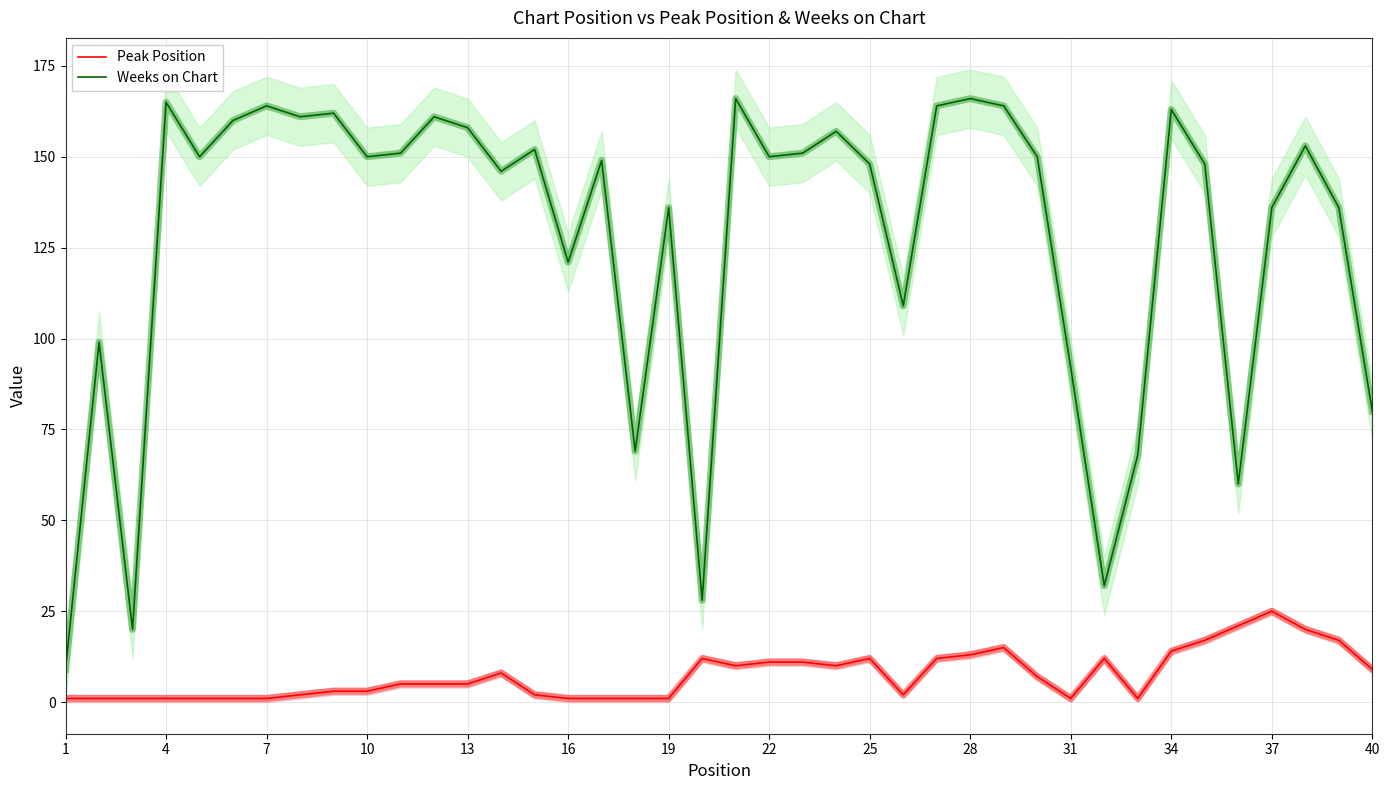

True or false: Weeks on Chart and Peak Position intersect in this chart.

False